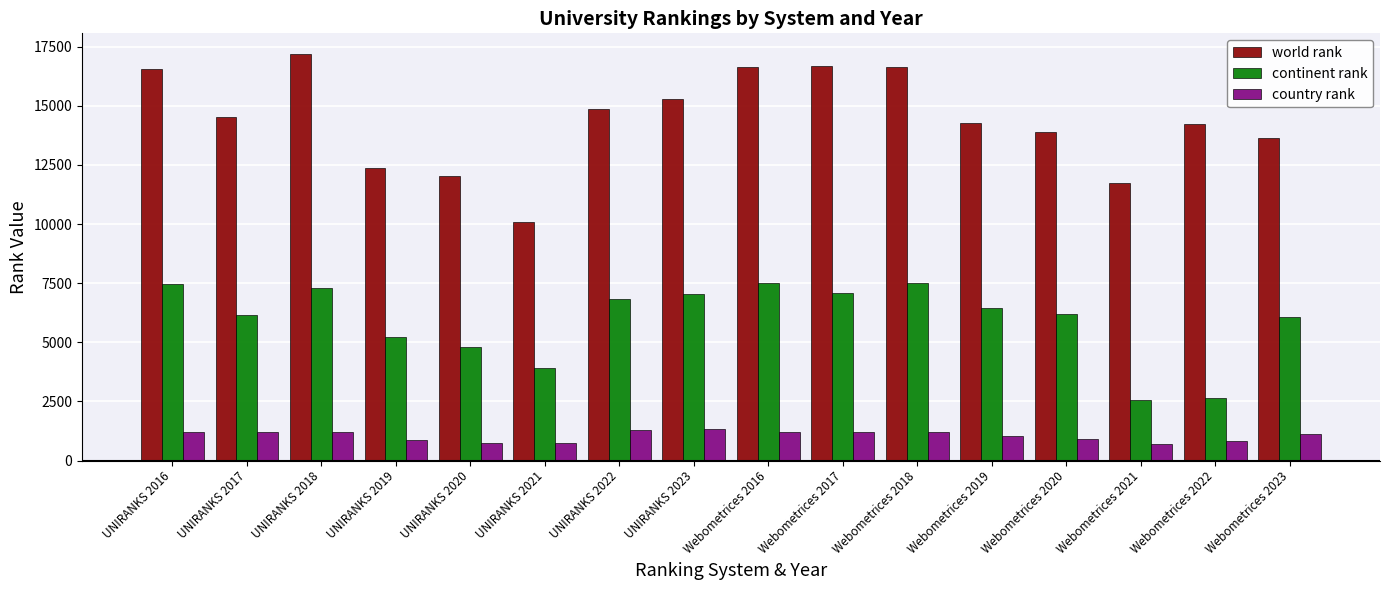

Does the chart contain any negative values?

No